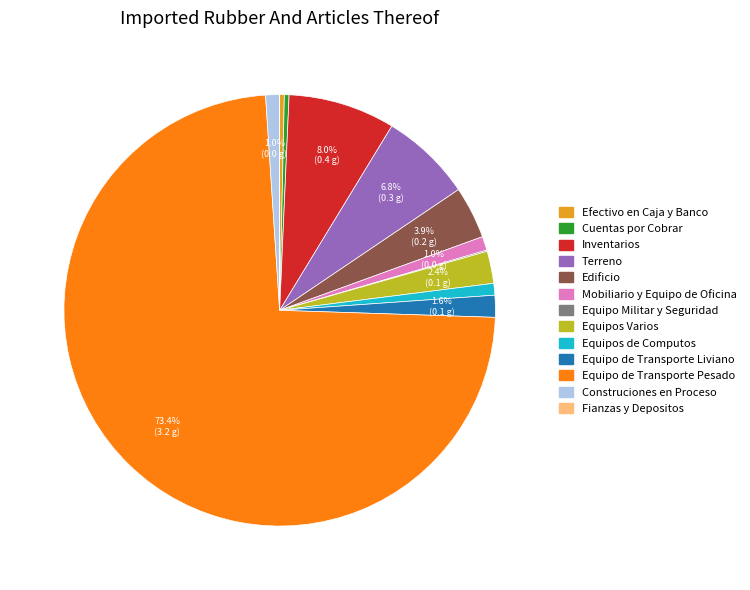

Is it true that Inventarios is 18% of the pie?

False